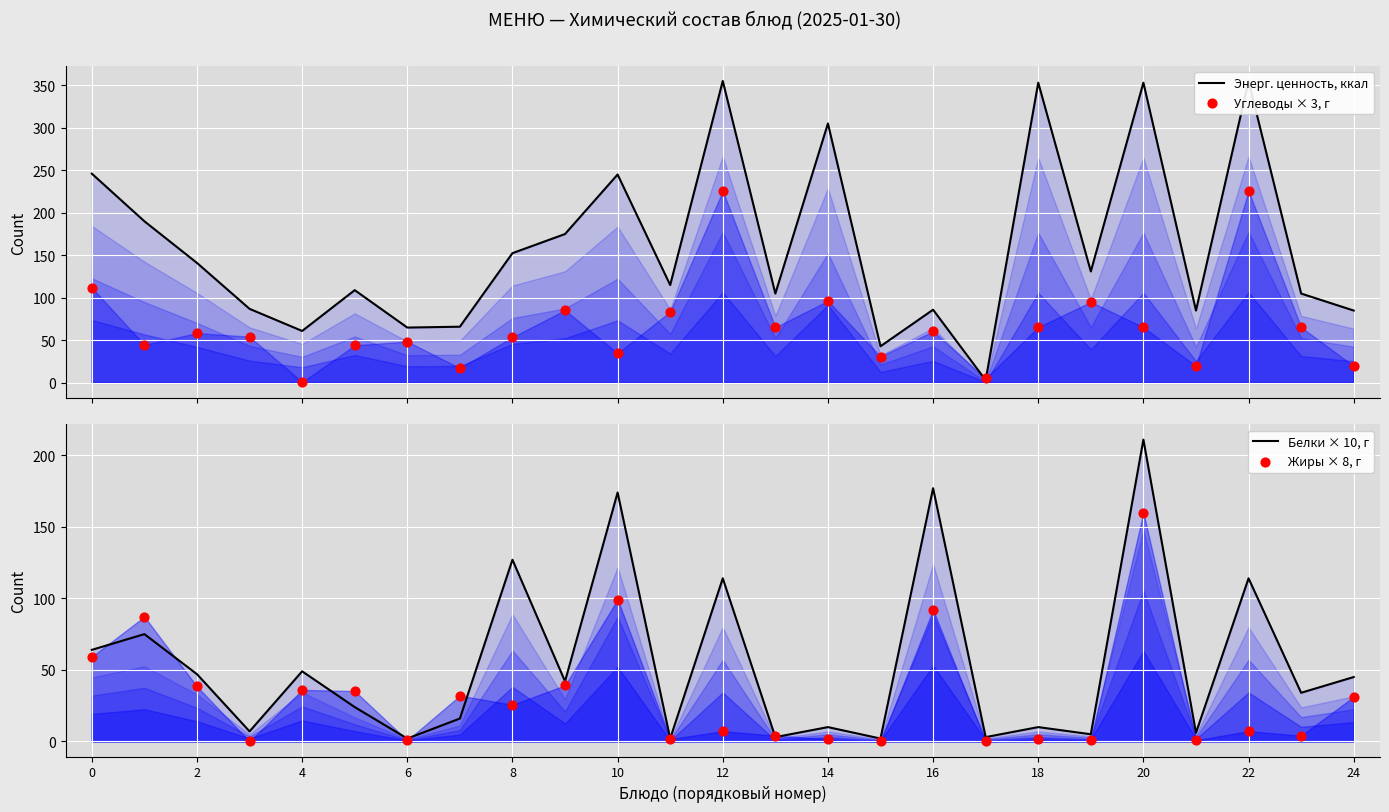

At which category is the sum across all series the highest?

20